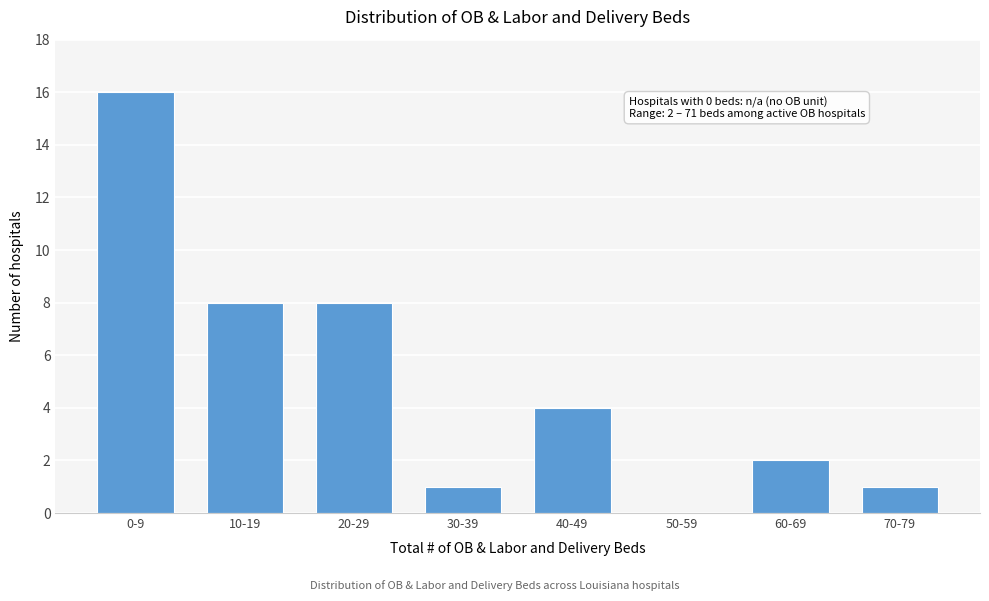

Reading left to right, list all the values displayed in this chart.

0-9=16	10-19=8	20-29=8	30-39=1	40-49=4	50-59=0	60-69=2	70-79=1